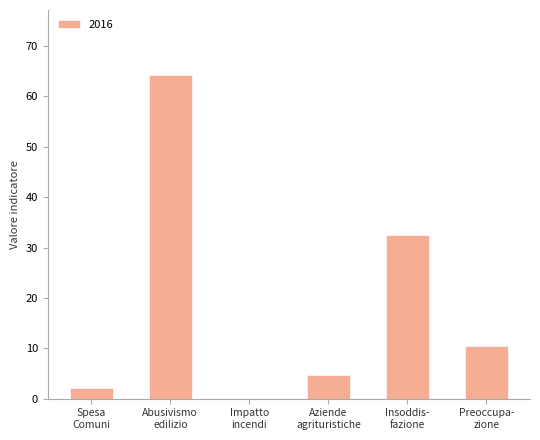

What is the greatest value displayed?

64.3